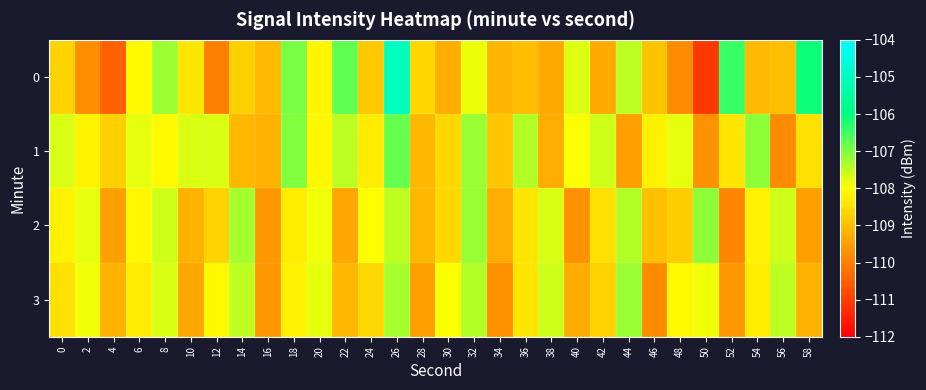

At which category is the sum across all series the highest?

26